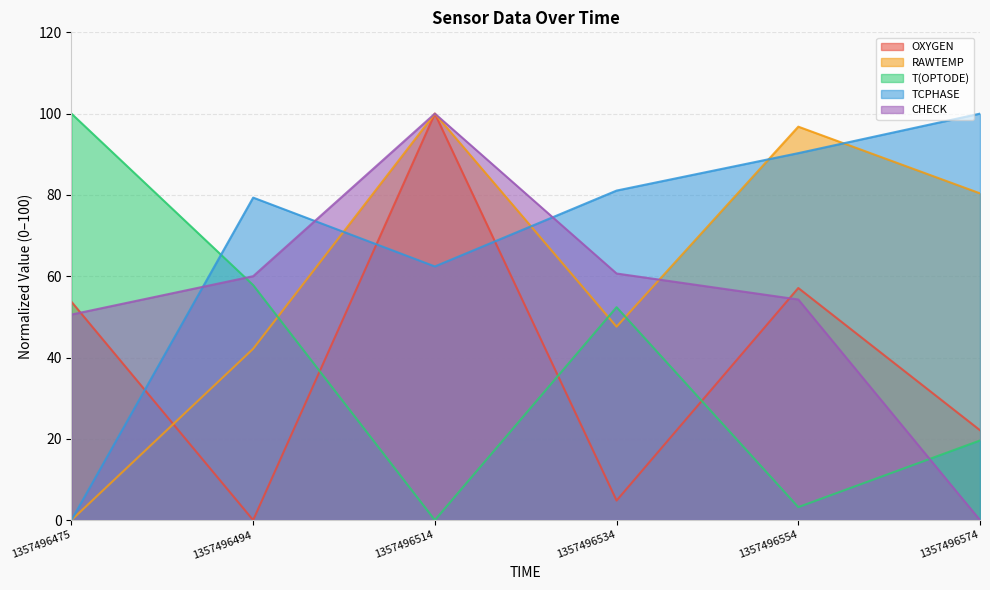

The value of OXYGEN at 1357496554 is 57.1. True or false?

True